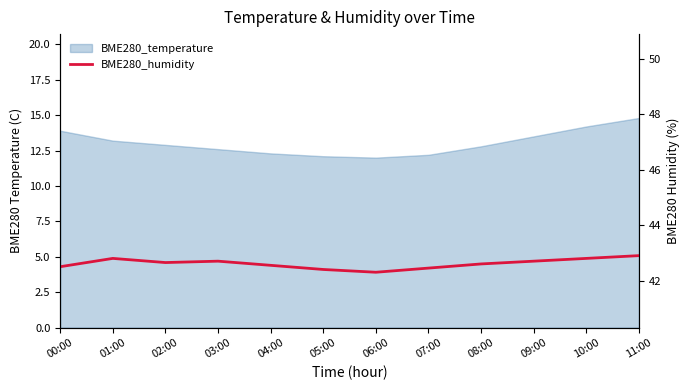

Which category has the lowest value across all series?

06:00